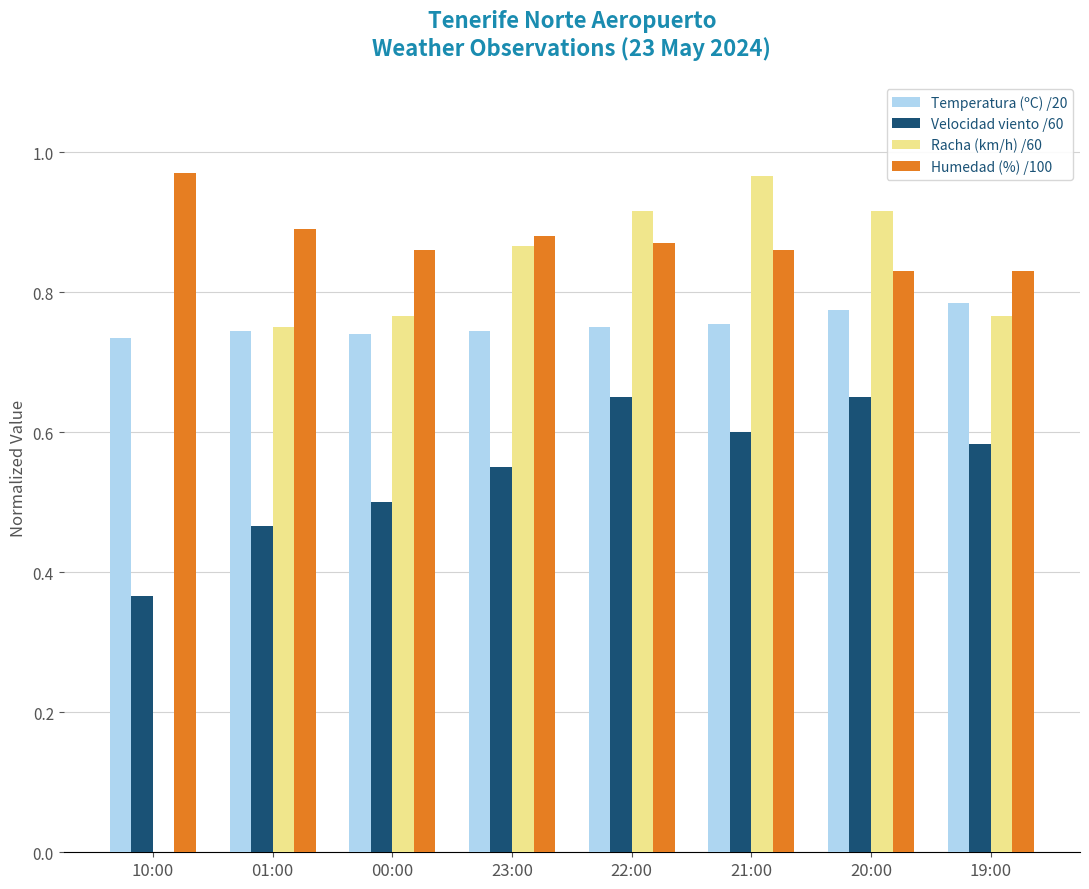

Which series has the largest total across all categories?

Humedad (%) /100